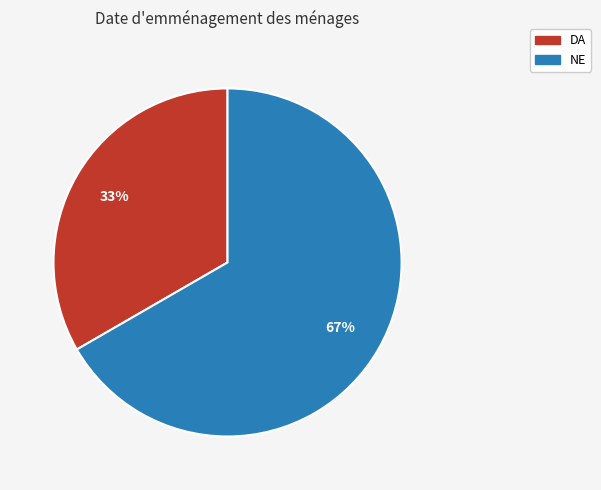

To the nearest percent, what portion does DA represent?

33%